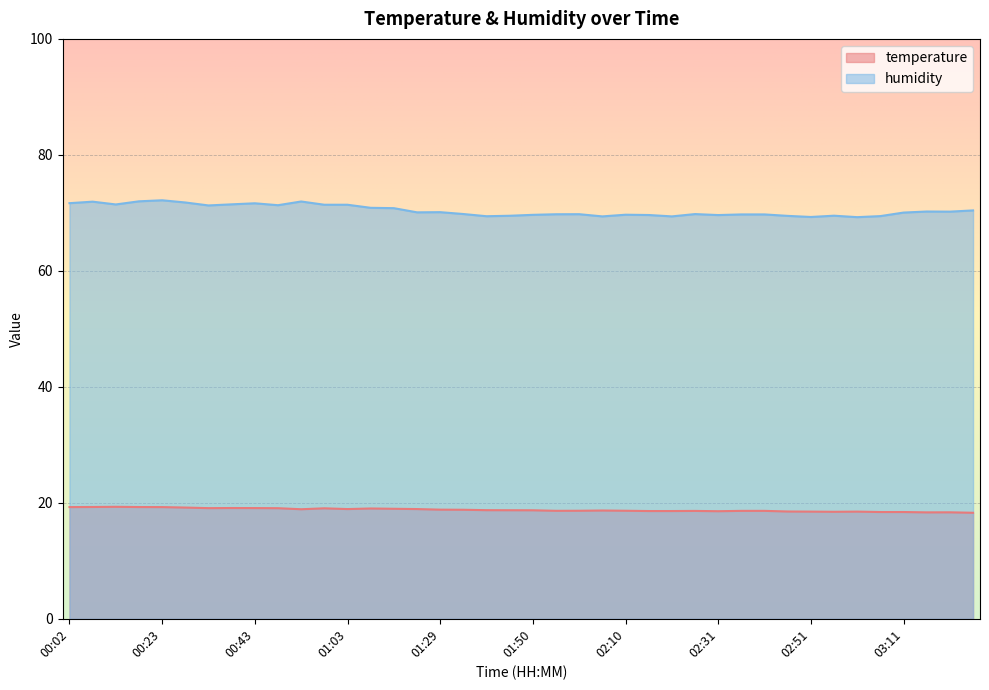

In temperature, how many points are higher than both neighbors (excluding endpoints)?

8